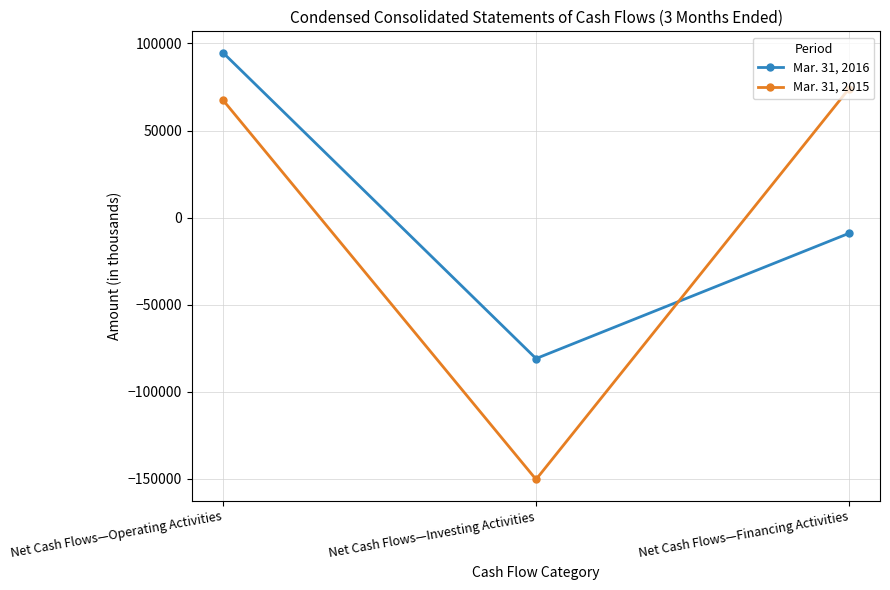

The value of Mar. 31, 2016 at Net Cash Flows—Investing Activities is -80994. True or false?

True